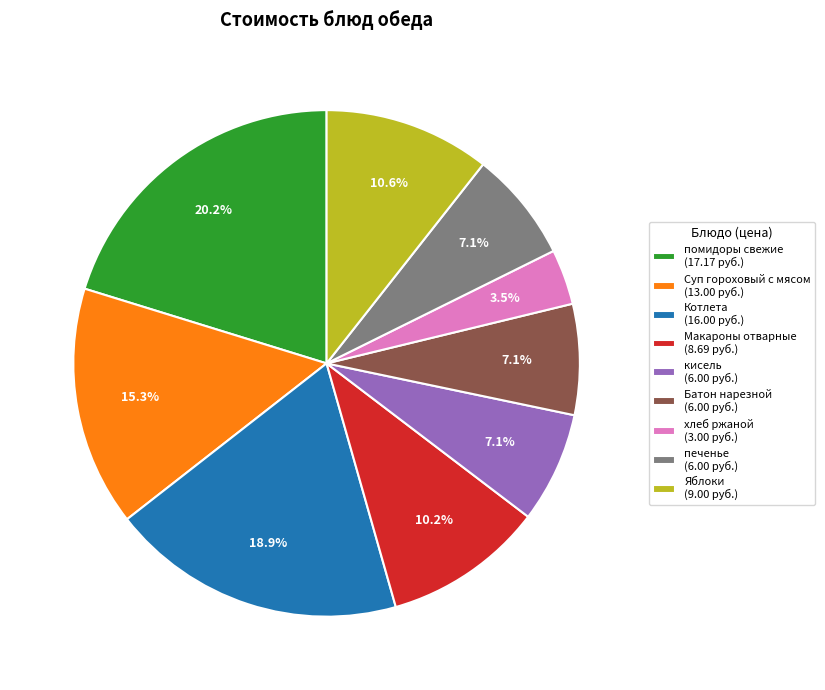

To the nearest percent, what is the difference between the Батон нарезной and Суп гороховый с мясом slice percentages?

8%